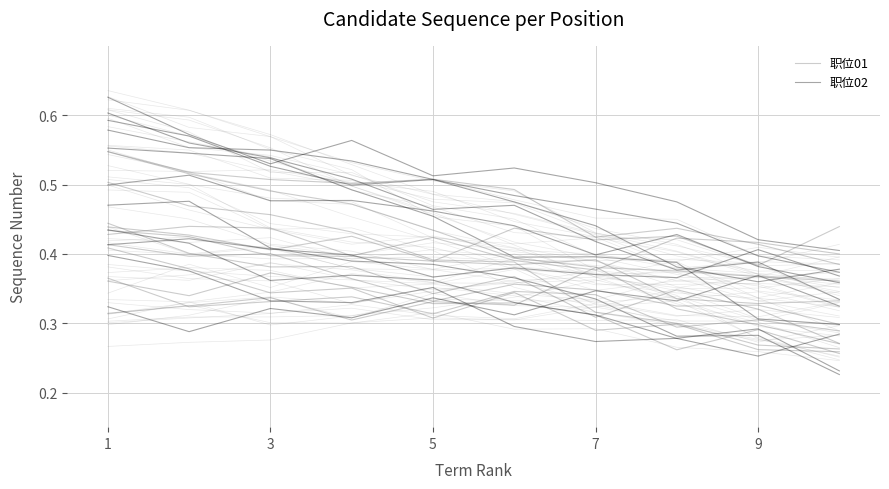

Which has a higher value, 9 or 1?

1